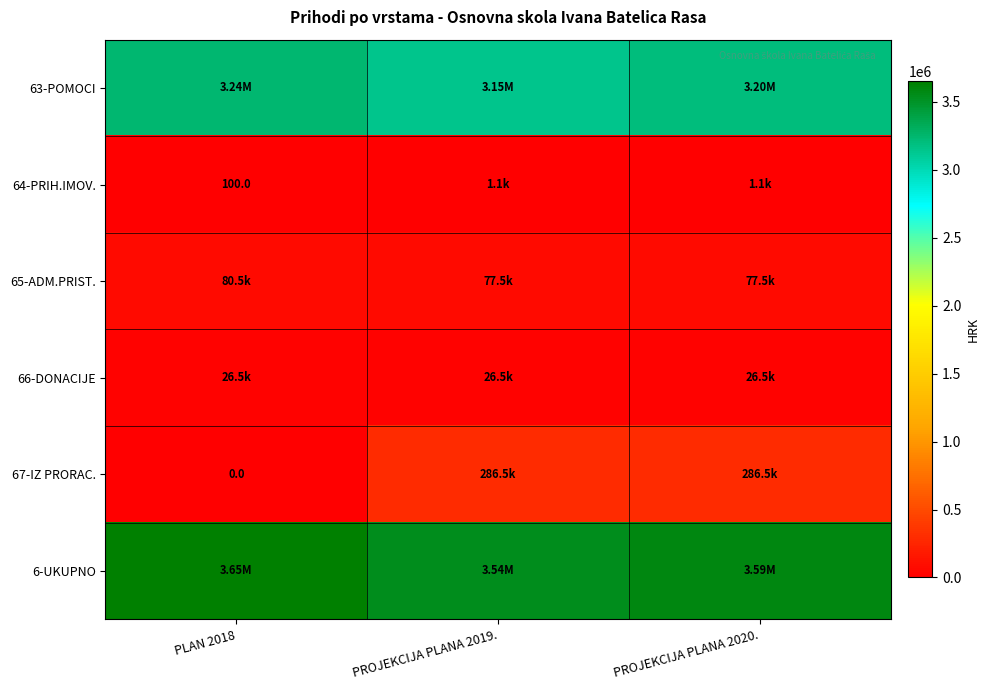

At which label does 6-UKUPNO reach its minimum?

PROJEKCIJA PLANA 2019.